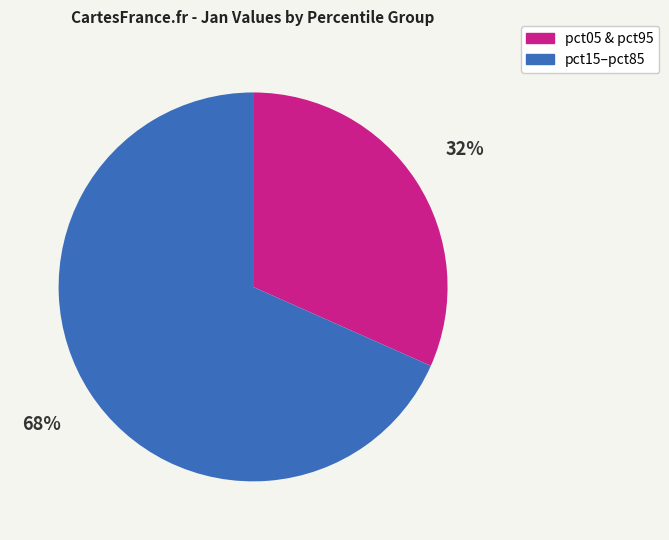

To the nearest percent, what is the average slice percentage?

50%